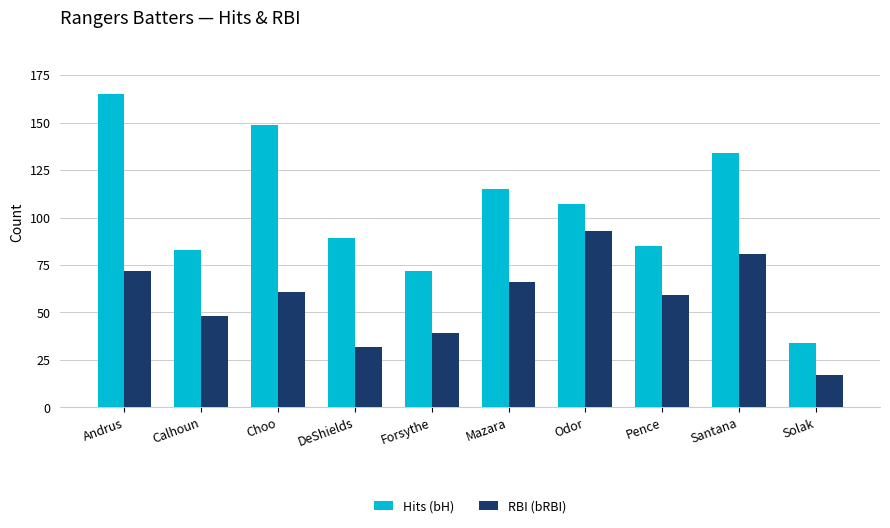

Rank the series at Andrus from highest to lowest value.

Hits (bH), RBI (bRBI)